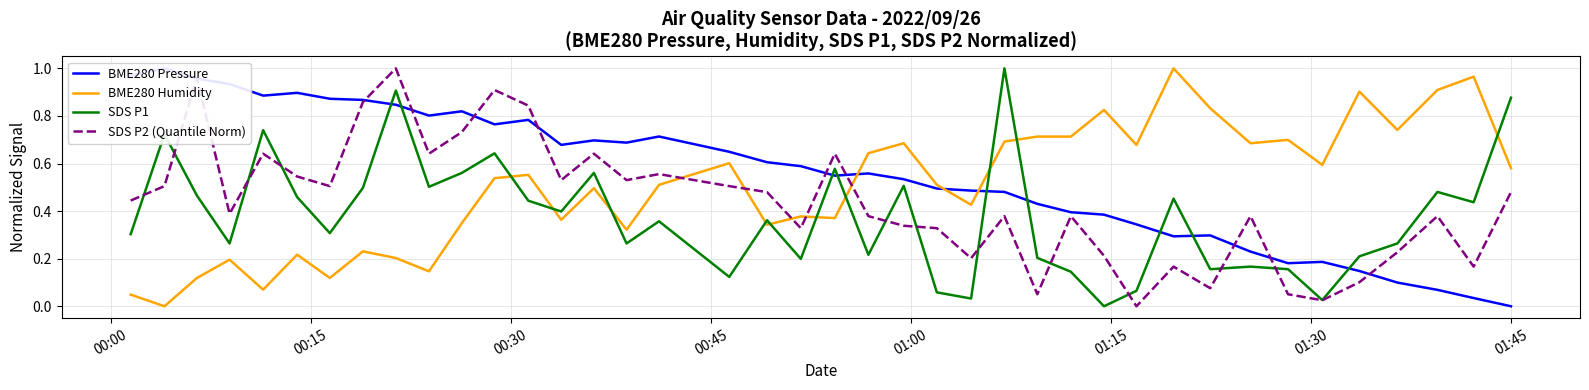

After their last crossing, which series has the higher values: SDS P1 or BME280 Humidity?

SDS P1